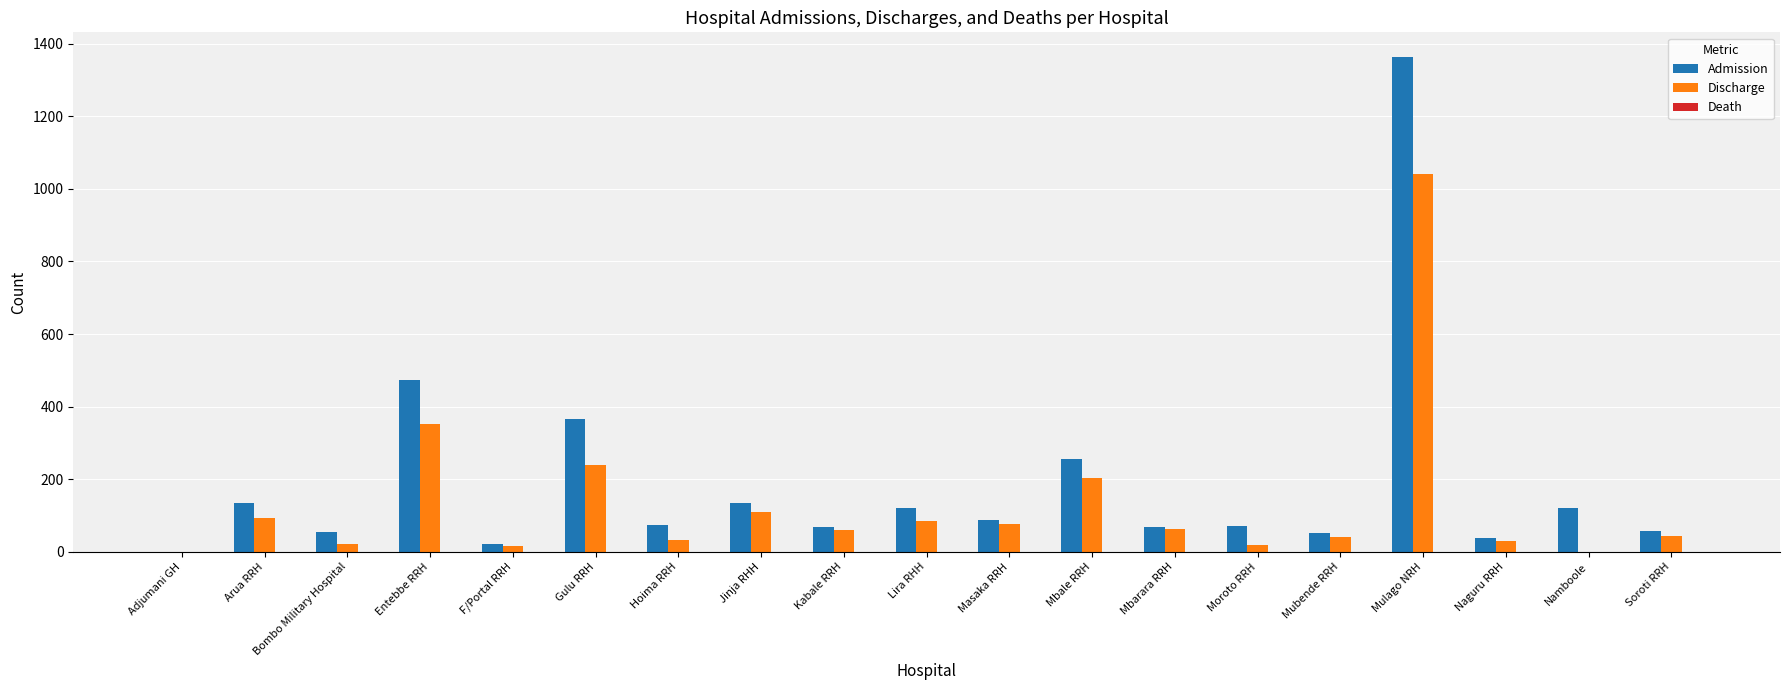

The Admission series shows 196 at Arua RRH. True or false?

False